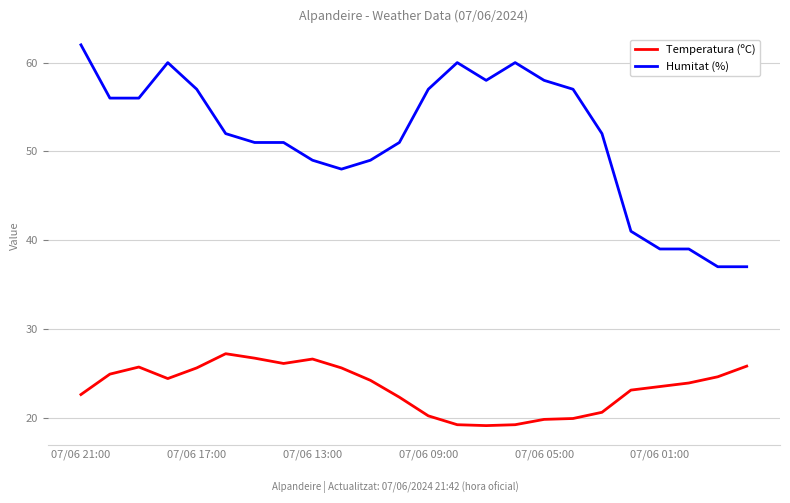

True or false: Humitat (%) and Temperatura (ºC) cross at least once.

False